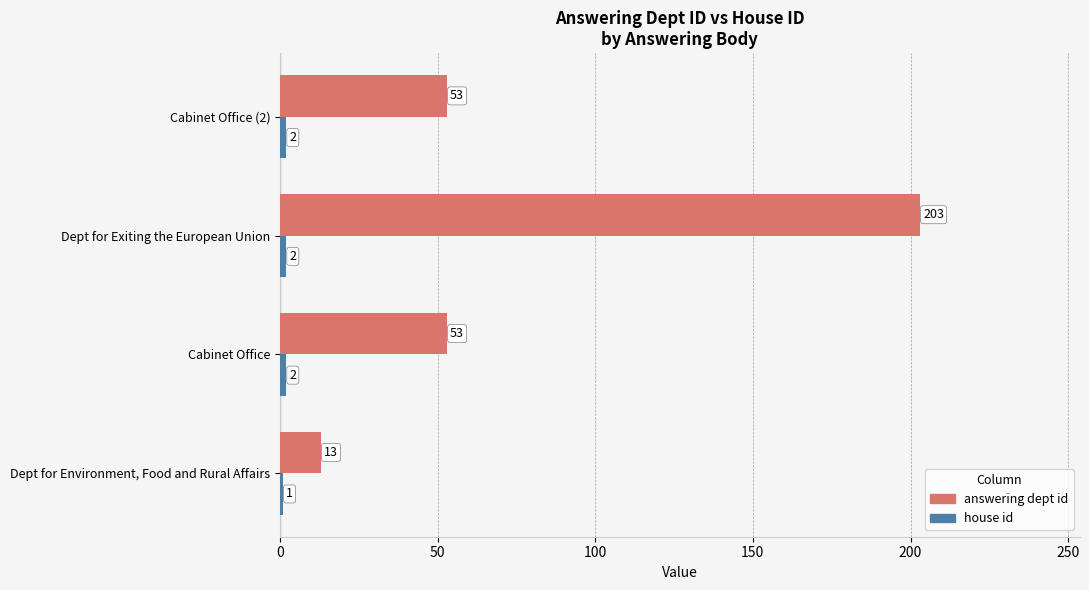

Which series has the widest spread of values?

answering dept id